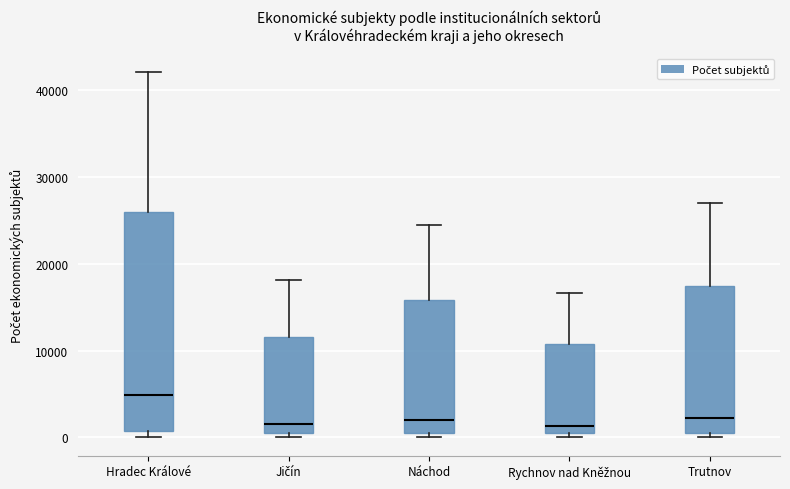

Which box is the tallest, from its lower edge to its upper edge?

Hradec Králové